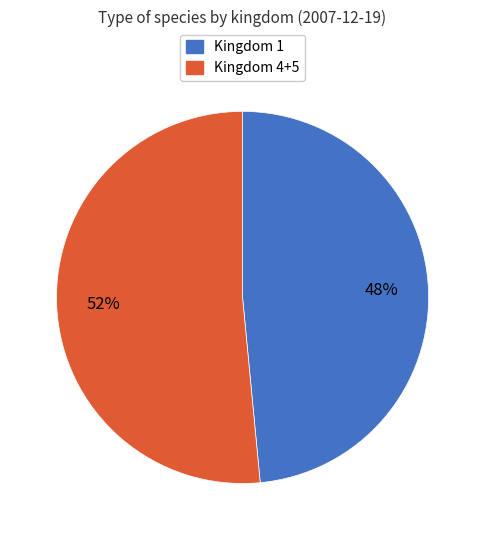

Is there any slice that represents more than half of the pie?

Yes